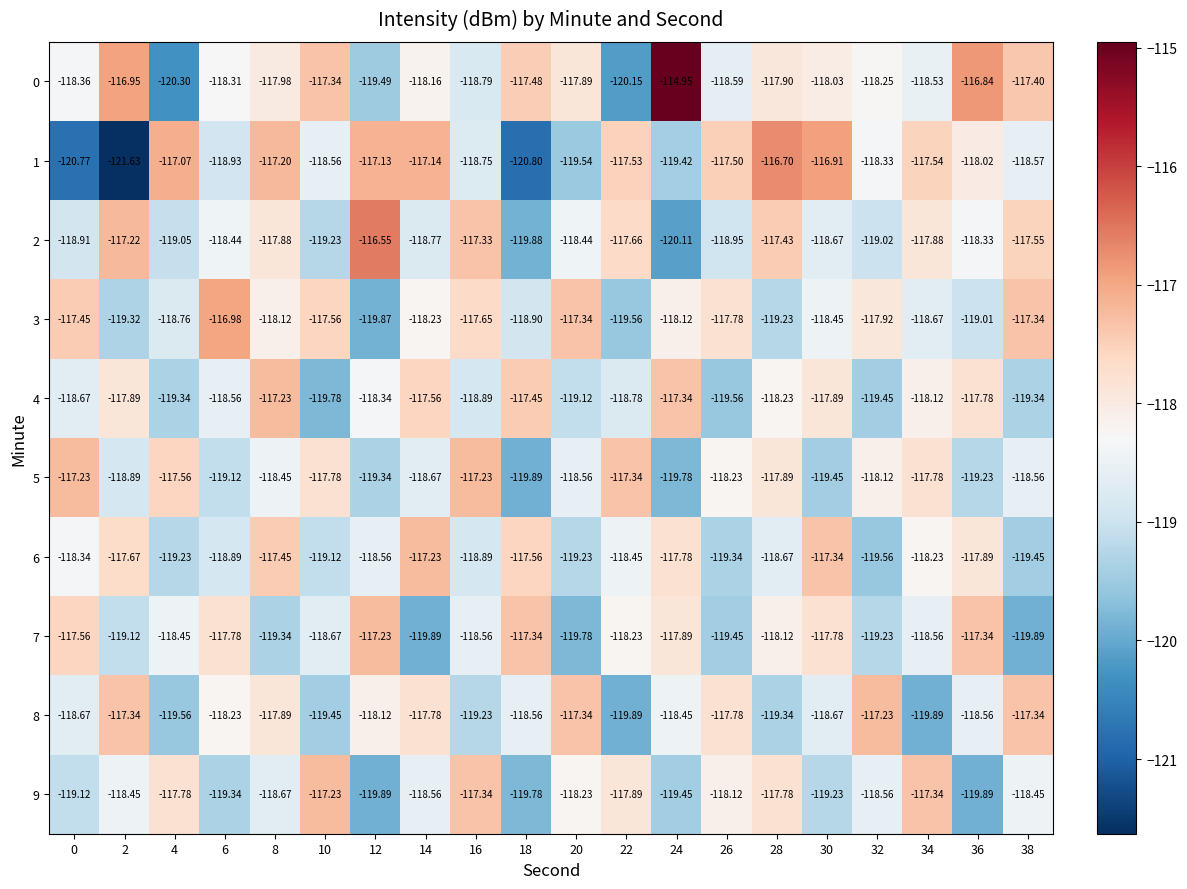

How many series are shown in this chart?

10